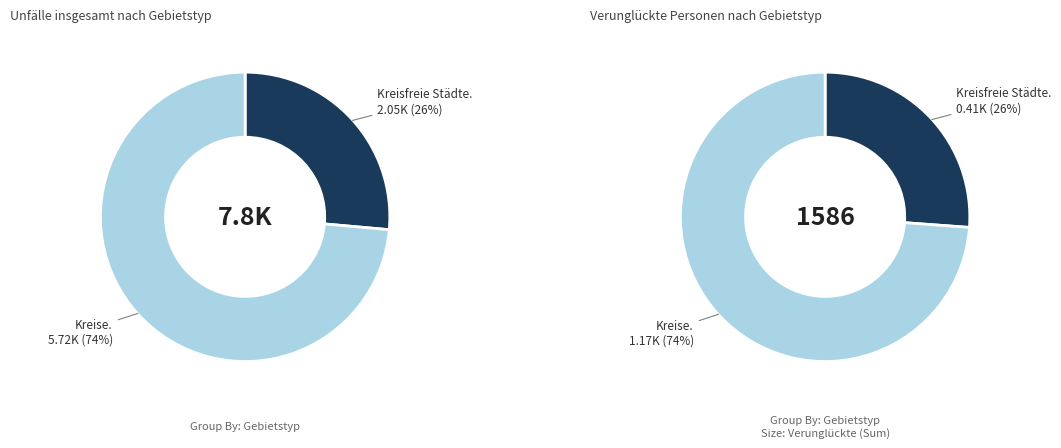

To the nearest percent, what percentage of the pie is Kreise?

74%